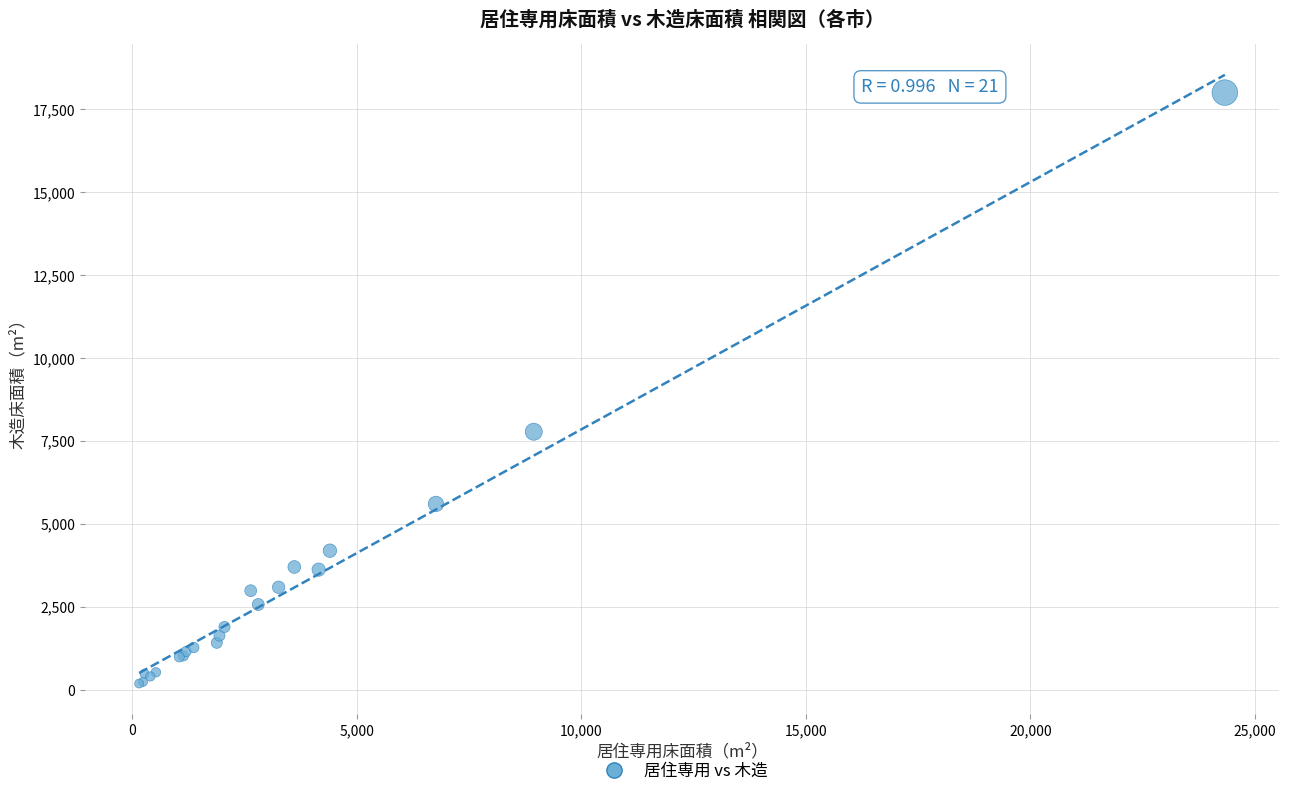

What Y value in the scatter plot is closest to 9090?

7774